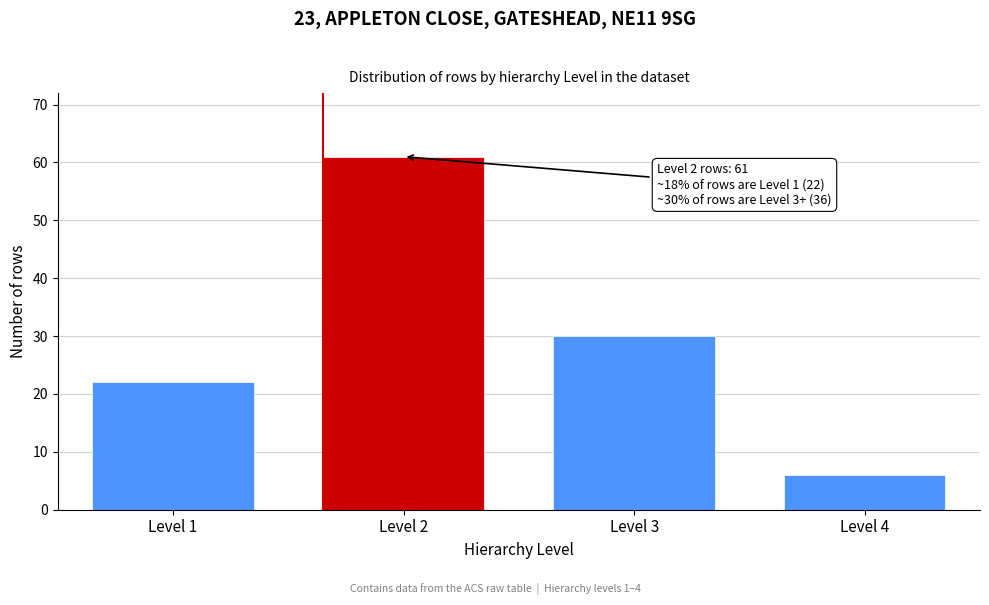

Reading left to right, extract all data points from this chart.

22	61	30	6